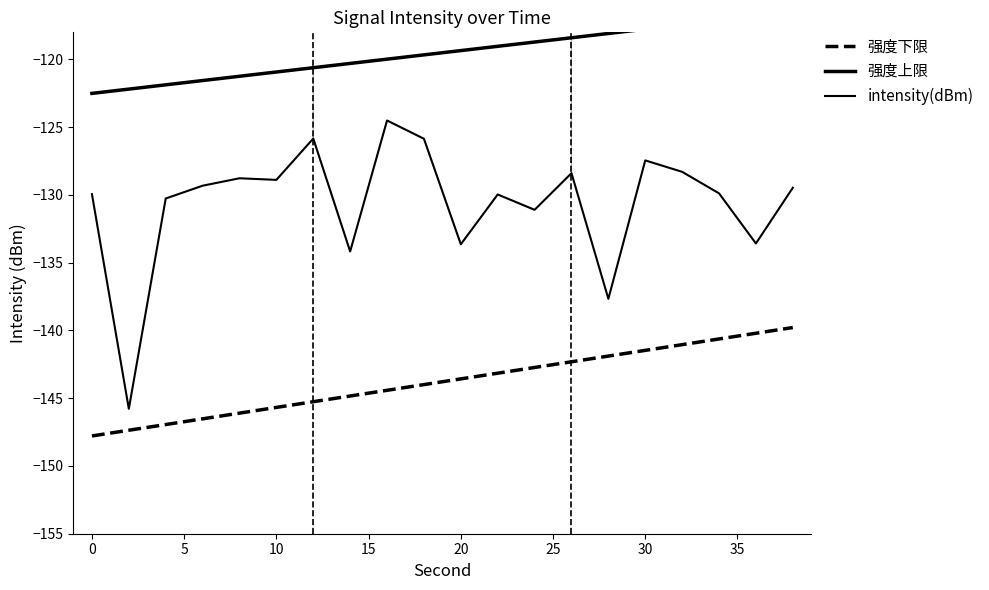

Rank the series by their maximum value, from highest to lowest.

强度上限, intensity(dBm), 强度下限